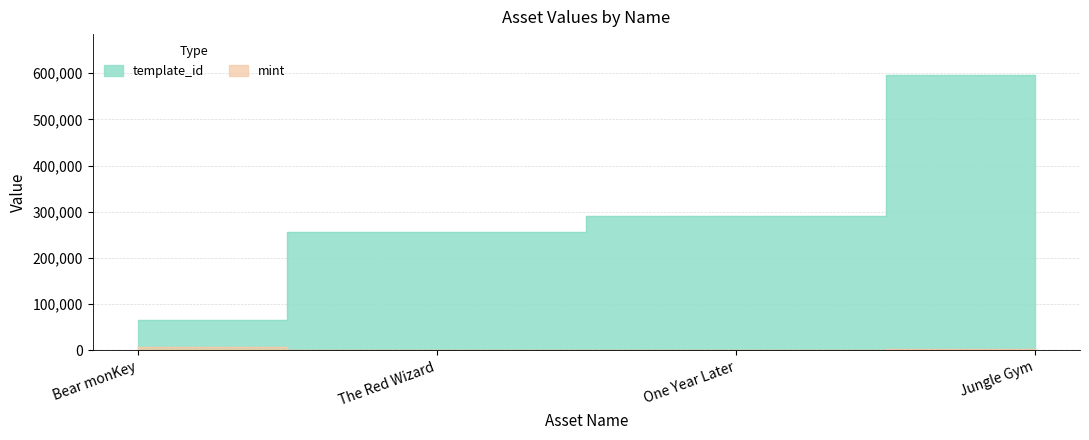

Which label corresponds to the largest value in the chart?

Jungle Gym